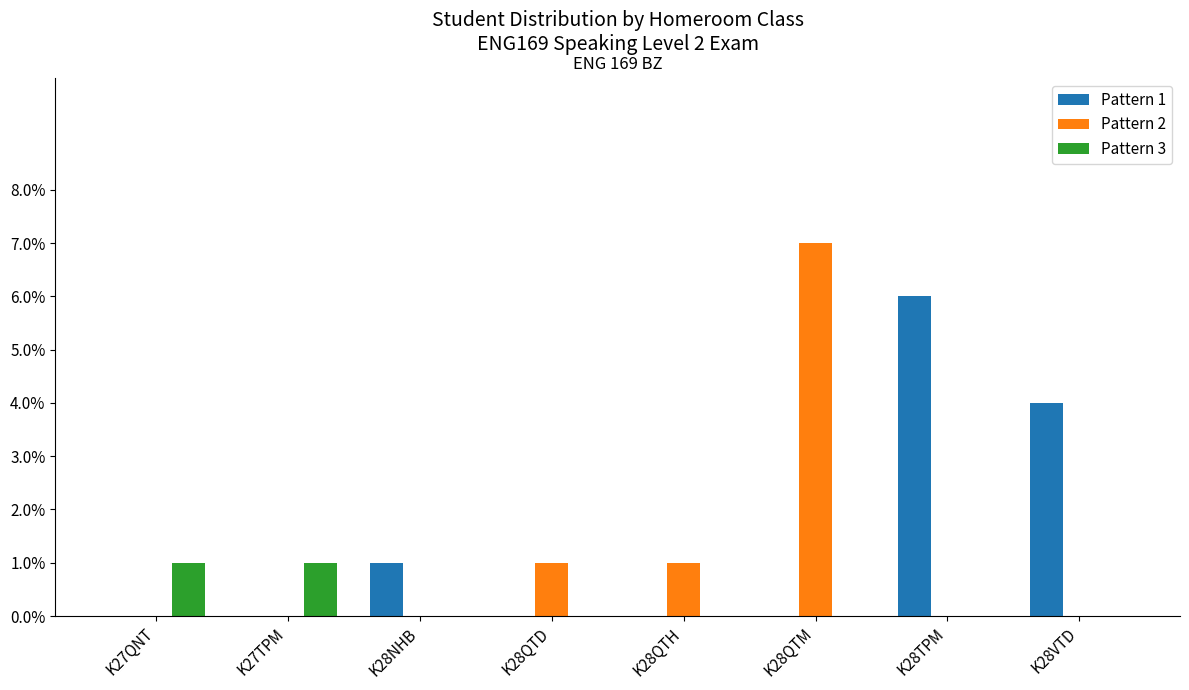

What is the total value across all series at K28QTM?

7